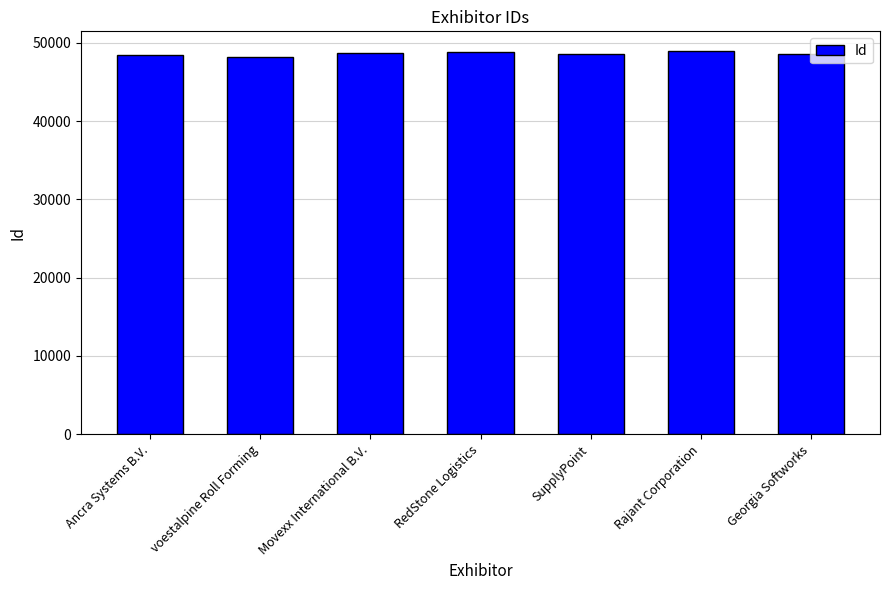

What is the sum of the values at RedStone Logistics and Movexx International B.V.?

97494